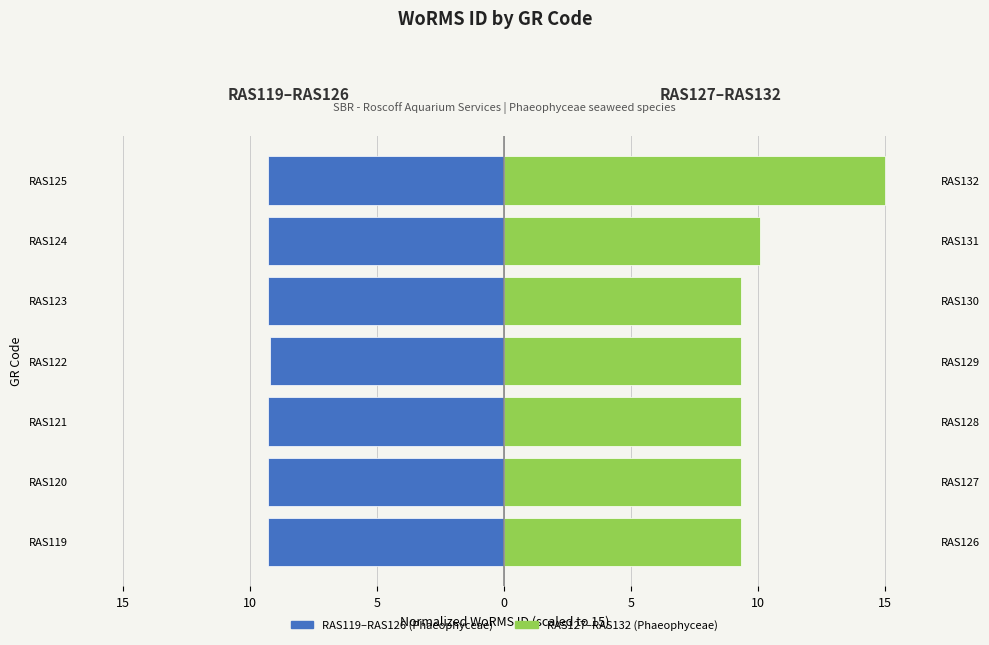

Is it true that RAS119–RAS126 equals -9.3 at RAS124?

True